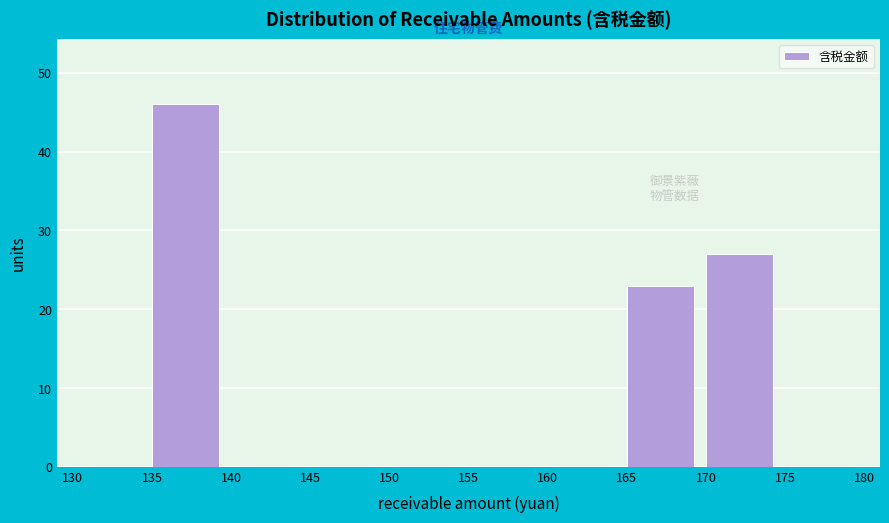

Reading left to right, transcribe this chart: for each bar, give the range it covers on the x-axis and its height. The values are not printed on the chart, so give them approximately, as read against the axis.

130 to 135: 0
135 to 140: 46
140 to 145: 0
145 to 150: 0
150 to 155: 0
155 to 160: 0
160 to 165: 0
165 to 170: 23
170 to 175: 27
175 to 180: 0